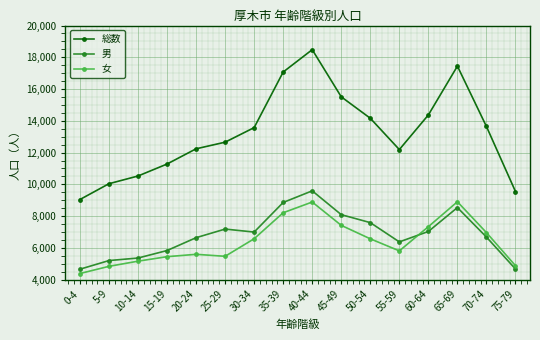

What position from the right is 40-44?

8